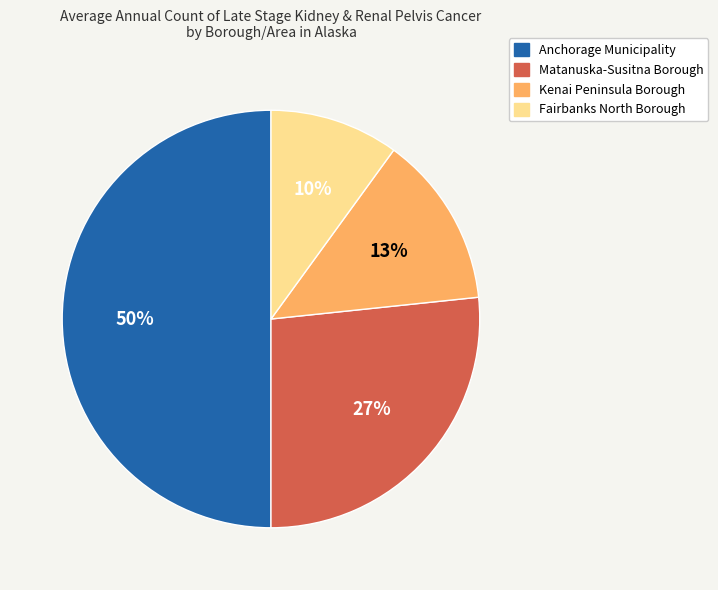

To the nearest percent, what is the average slice percentage?

25%